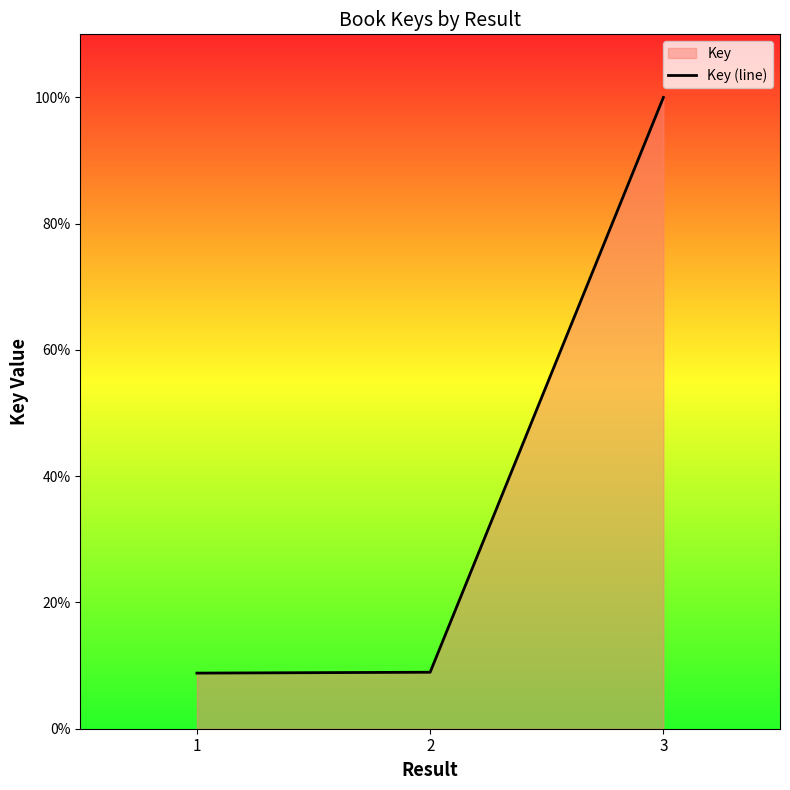

What is the value of the 2nd point from the left?

8.9